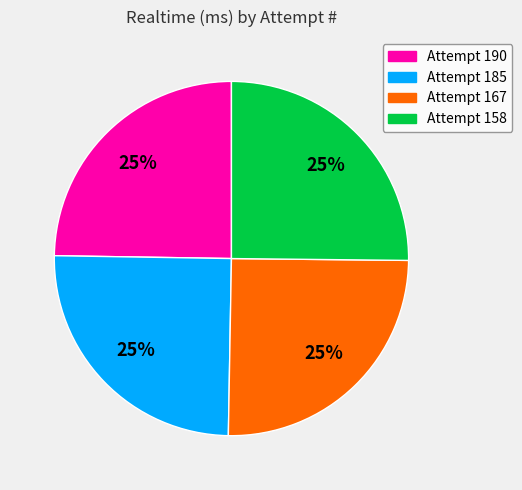

Approximately how many times larger is the value at Attempt 185 compared to Attempt 158?

1.0